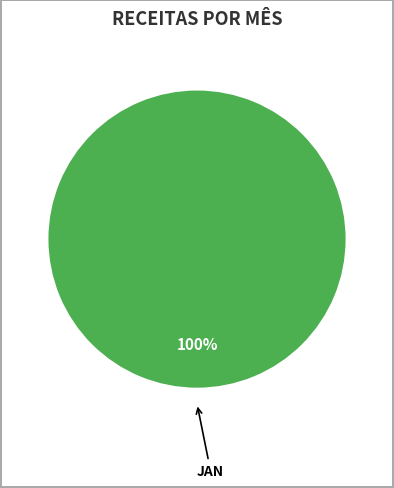

Rank the categories by value from lowest to highest.

JAN